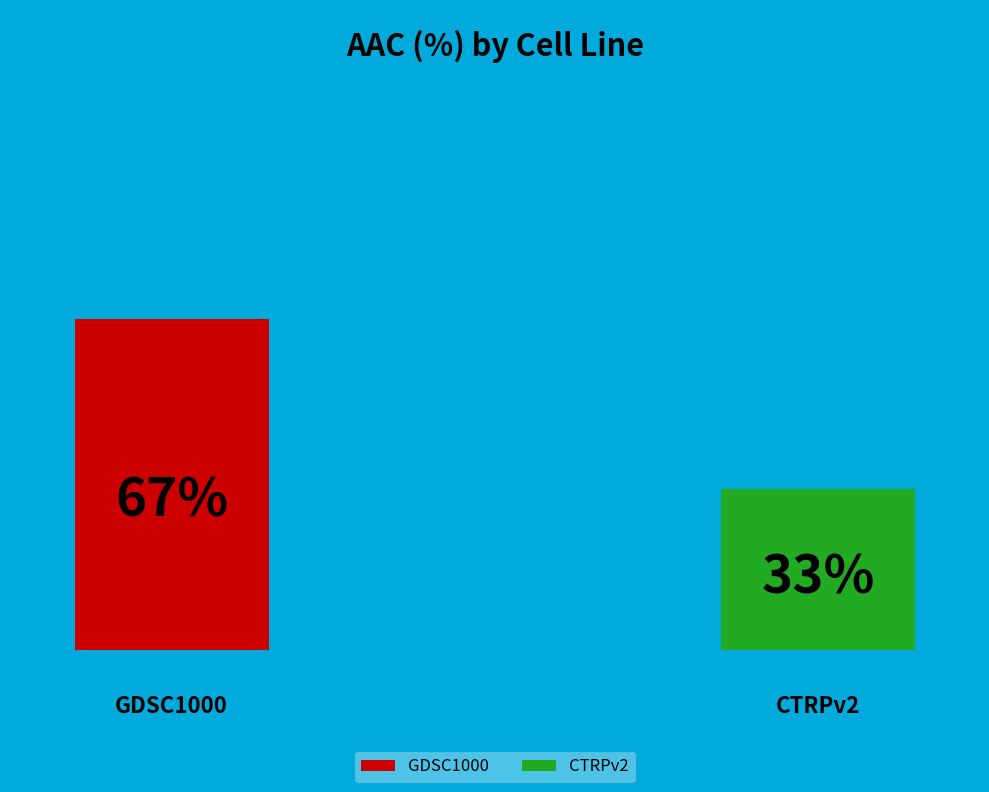

Count the number of slices in the pie.

2